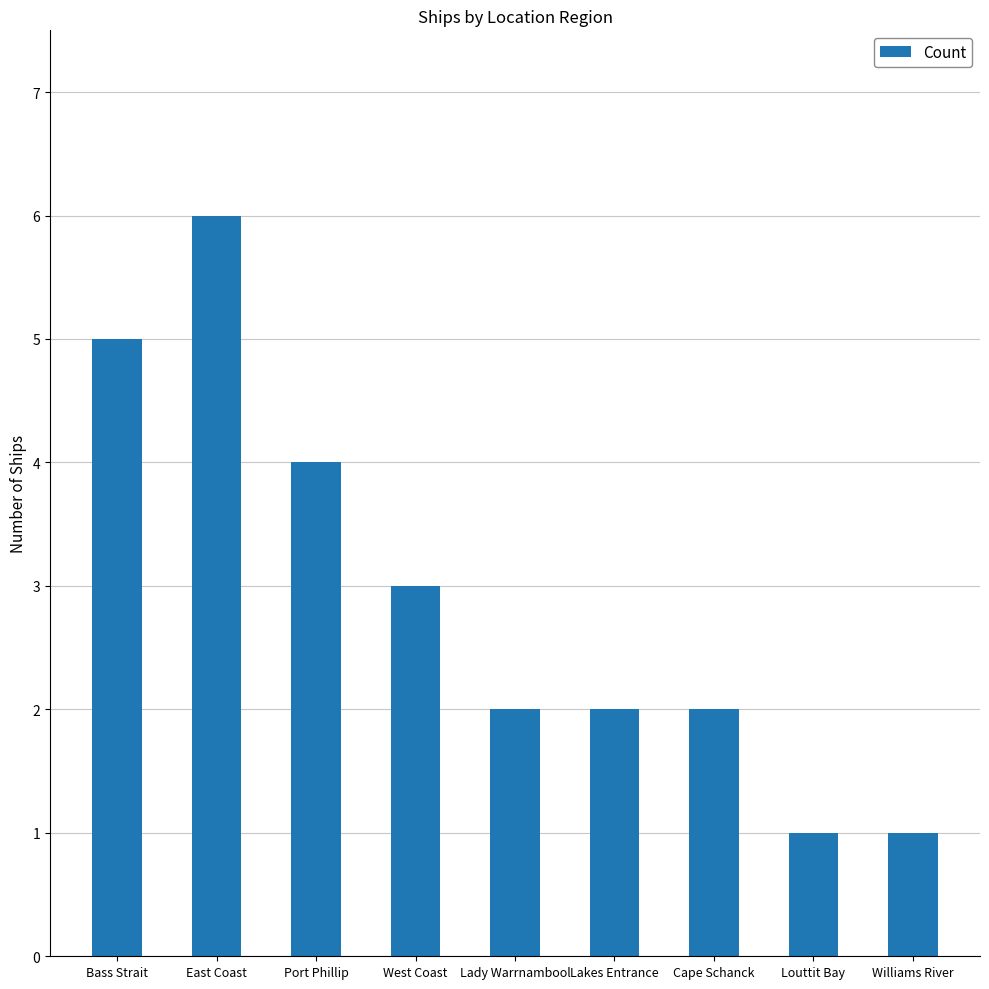

Read the value at Bass Strait.

5